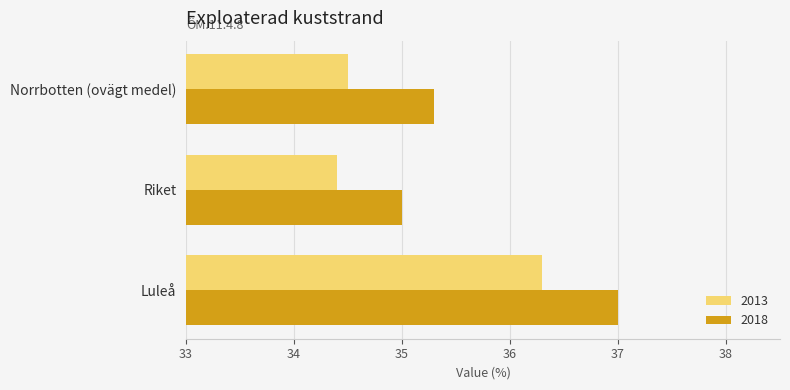

What is the difference between the second highest and minimum values in the 2013 series?

0.1